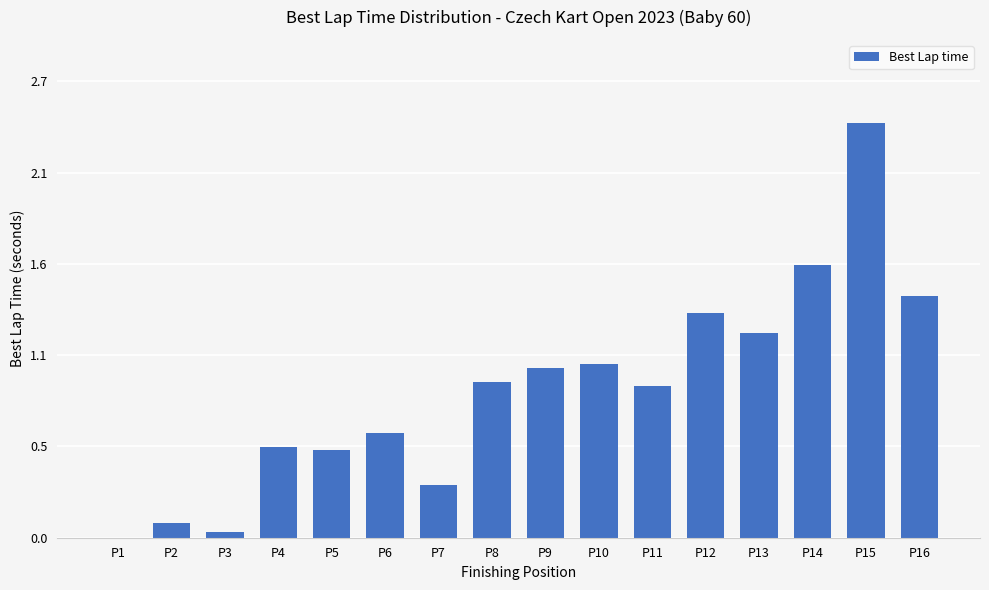

What is the value of the 8th bar from the left?

0.9